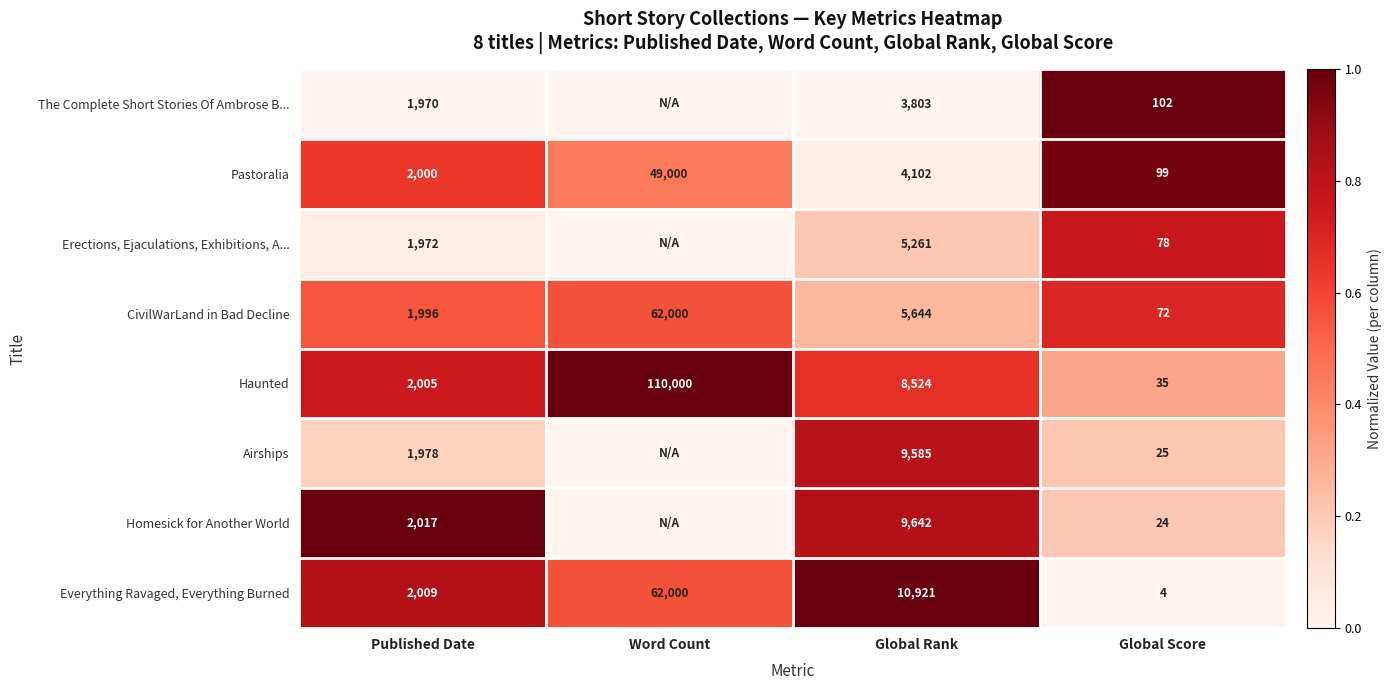

Rank the series at Global Score from lowest to highest value.

Everything Ravaged, Everything Burned, Homesick for Another World, Airships, Haunted, CivilWarLand in Bad Decline, Erections, Ejaculations, Exhibitions, A..., Pastoralia, The Complete Short Stories Of Ambrose B...